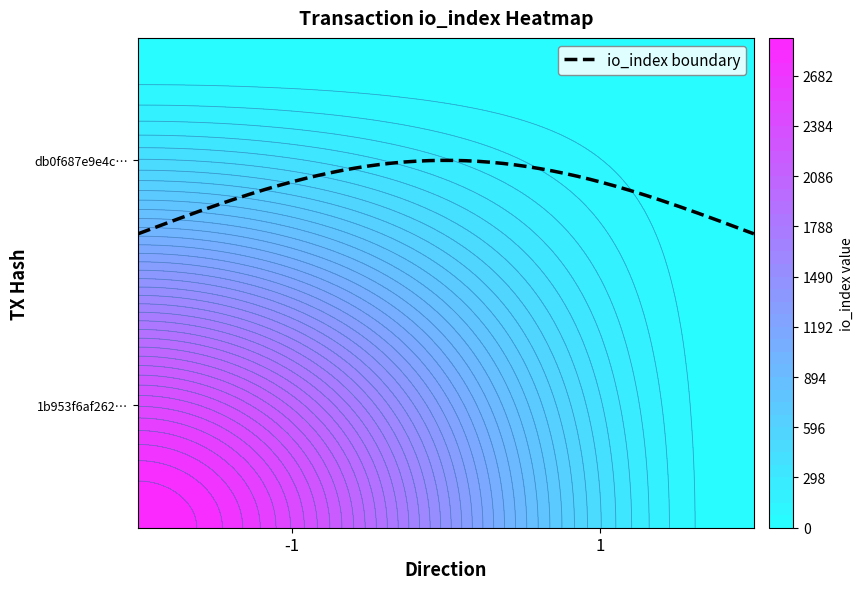

Is it true that 1b953f6af262c4fa6d3c6409fcbd064062a1c61 equals 11 at io_index?

False